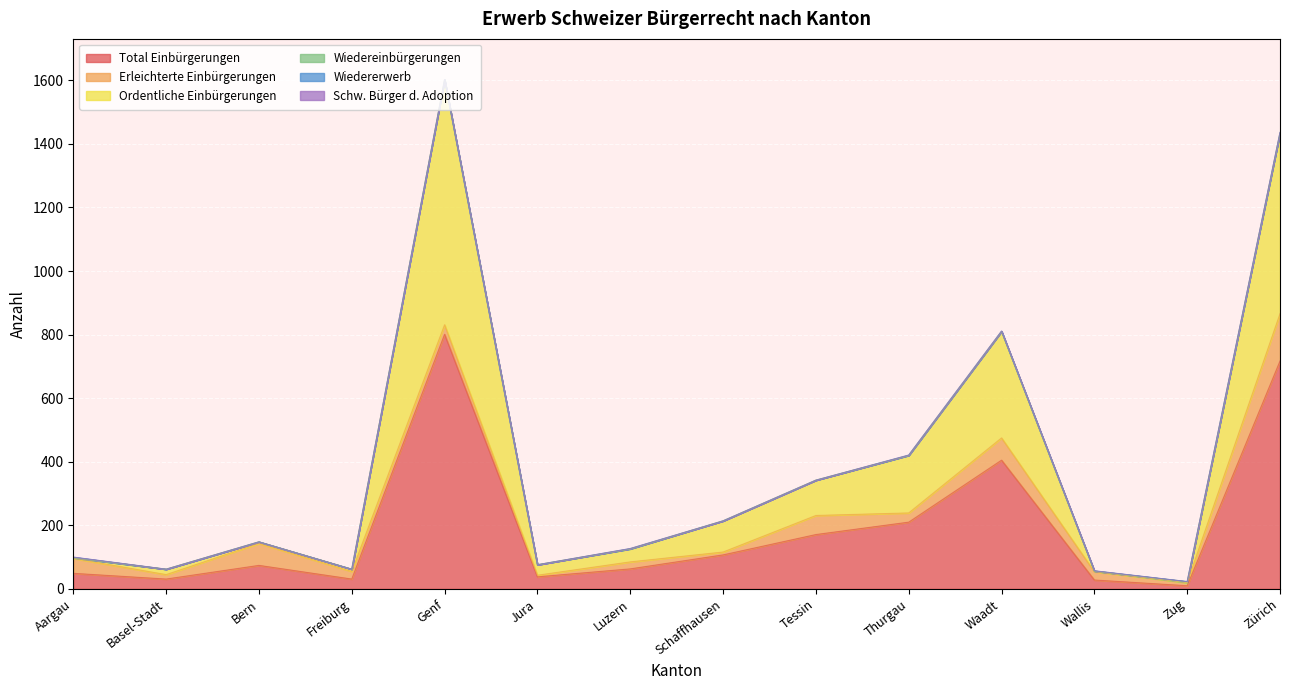

How many categories are shown in the chart?

14